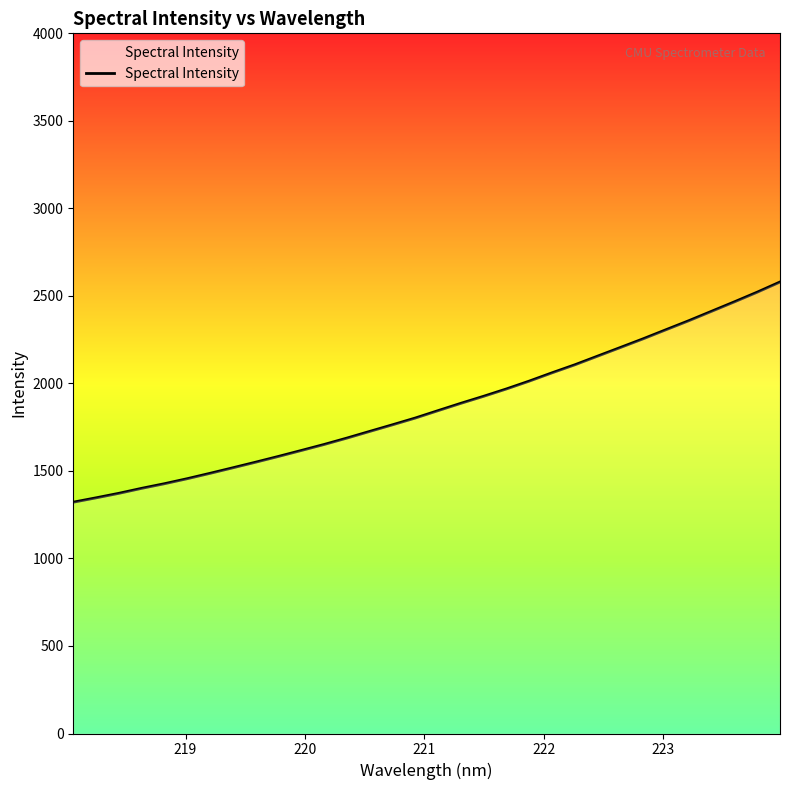

Does the chart have visible grid lines?

No